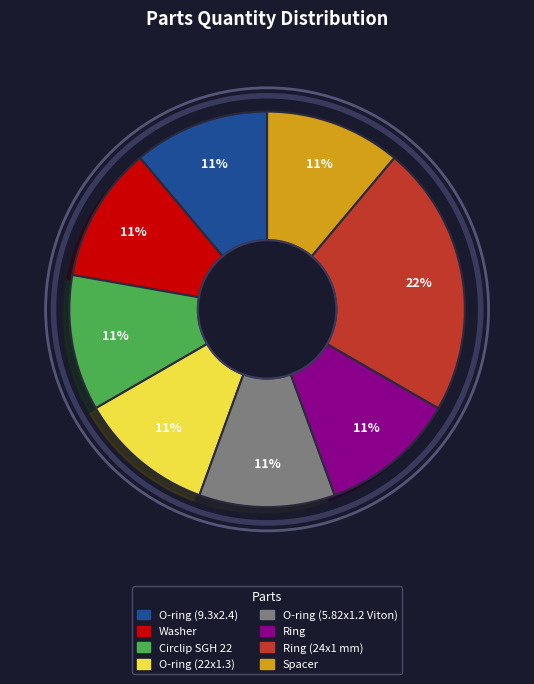

Approximately how many times larger is the value at Spacer compared to Washer?

1.0